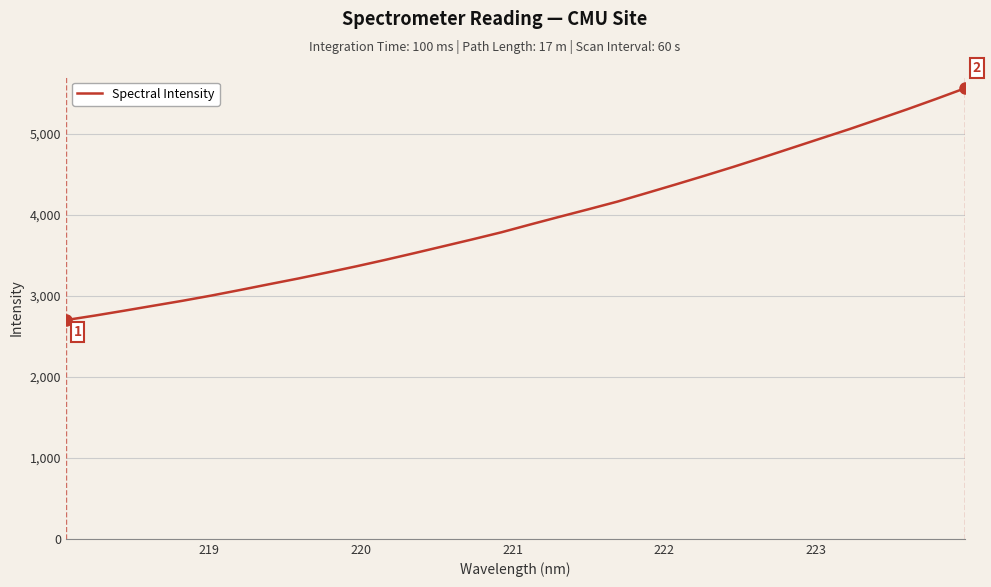

What is the greatest value displayed?

5564.4